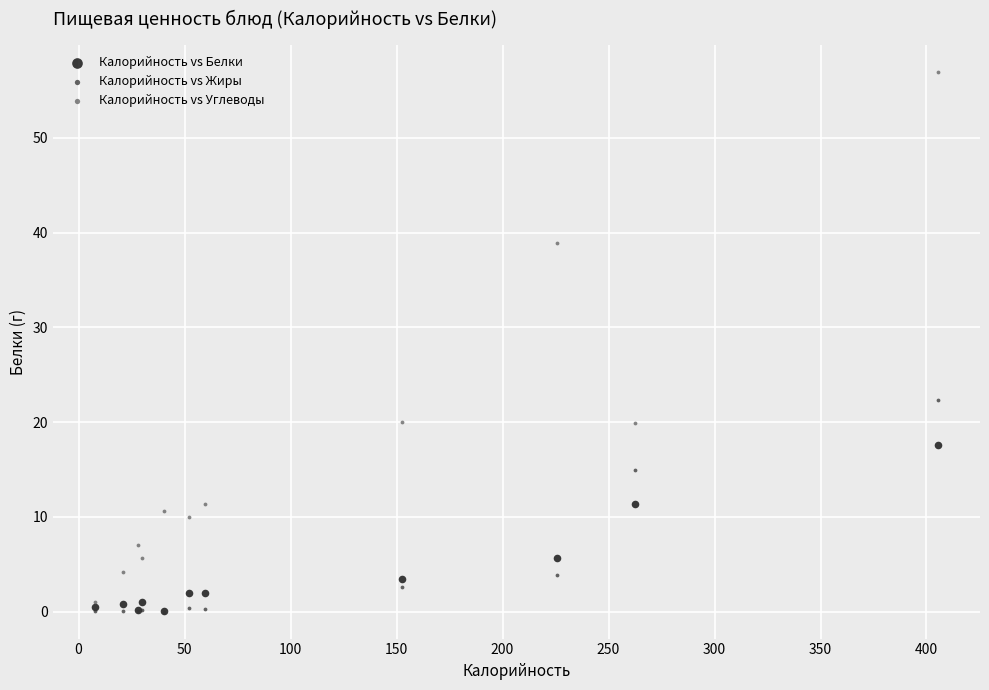

What are all the series names shown in the legend?

Калорийность vs Белки, Калорийность vs Жиры, Калорийность vs Углеводы